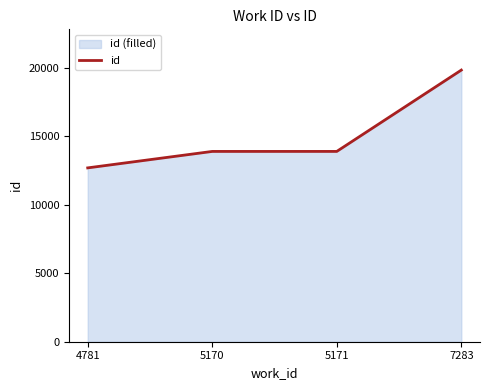

What is the change in value from 4781 to 5170?

+1202